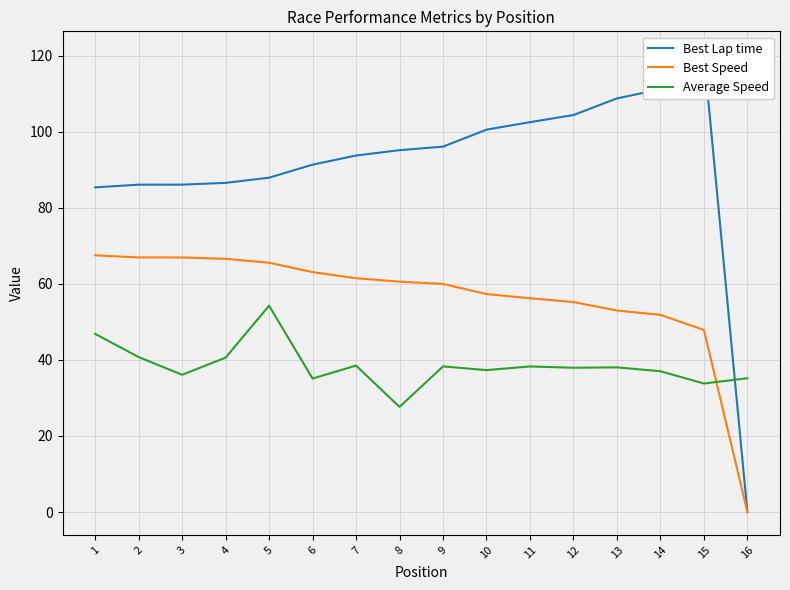

Reading left to right, list all the values displayed in this chart.

Best Lap time: 85.4	86.1	86.1	86.5	87.9	91.3	93.7	95.1	96.1	100.5	102.5	104.4	108.7	111.1	120.4	0.0
Best Speed: 67.5	66.9	66.9	66.6	65.5	63.1	61.5	60.6	60.0	57.3	56.2	55.2	53.0	51.8	47.9	0.0
Average Speed: 46.8	40.7	36.1	40.6	54.2	35.1	38.5	27.6	38.3	37.3	38.3	37.9	38.0	37.0	33.8	35.2